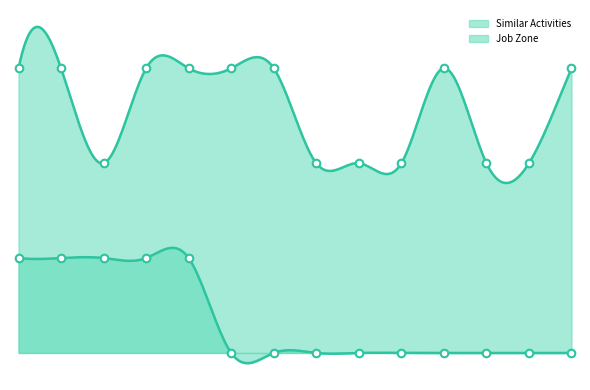

Which series has the largest Y range (max minus min)?

Similar Activities